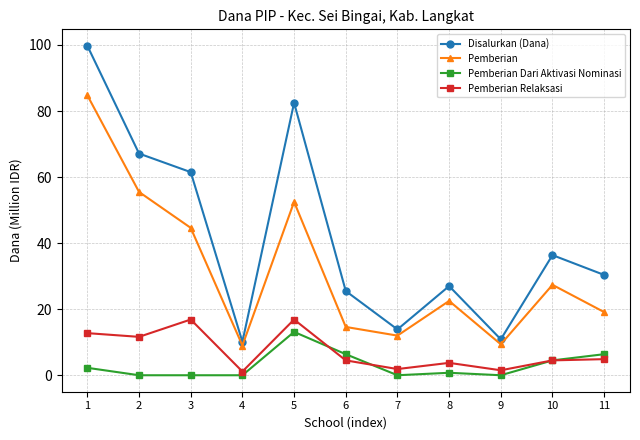

Which series has the largest total across all categories?

Disalurkan (Dana)